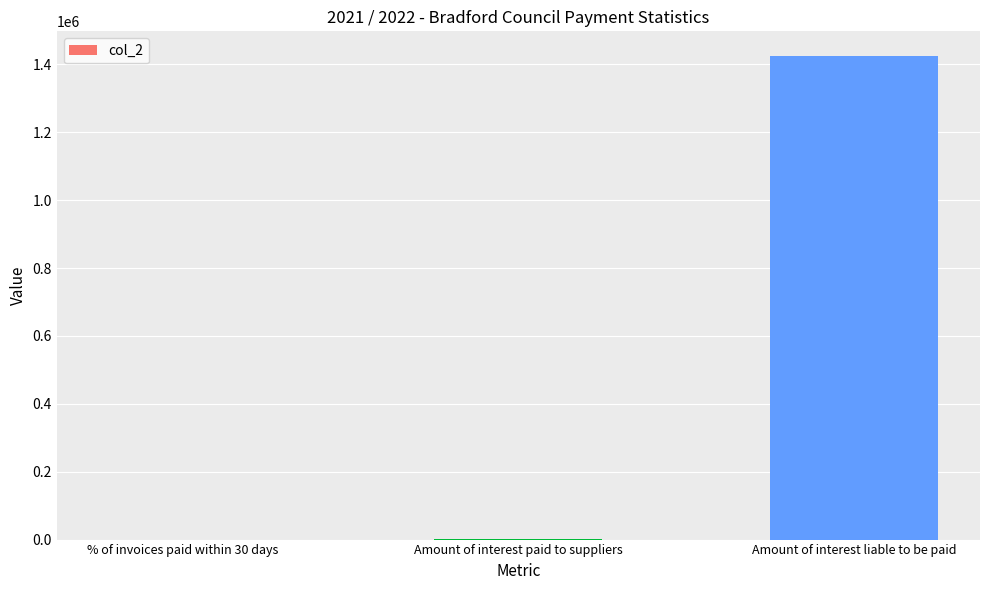

Count the number of categories in the chart.

3